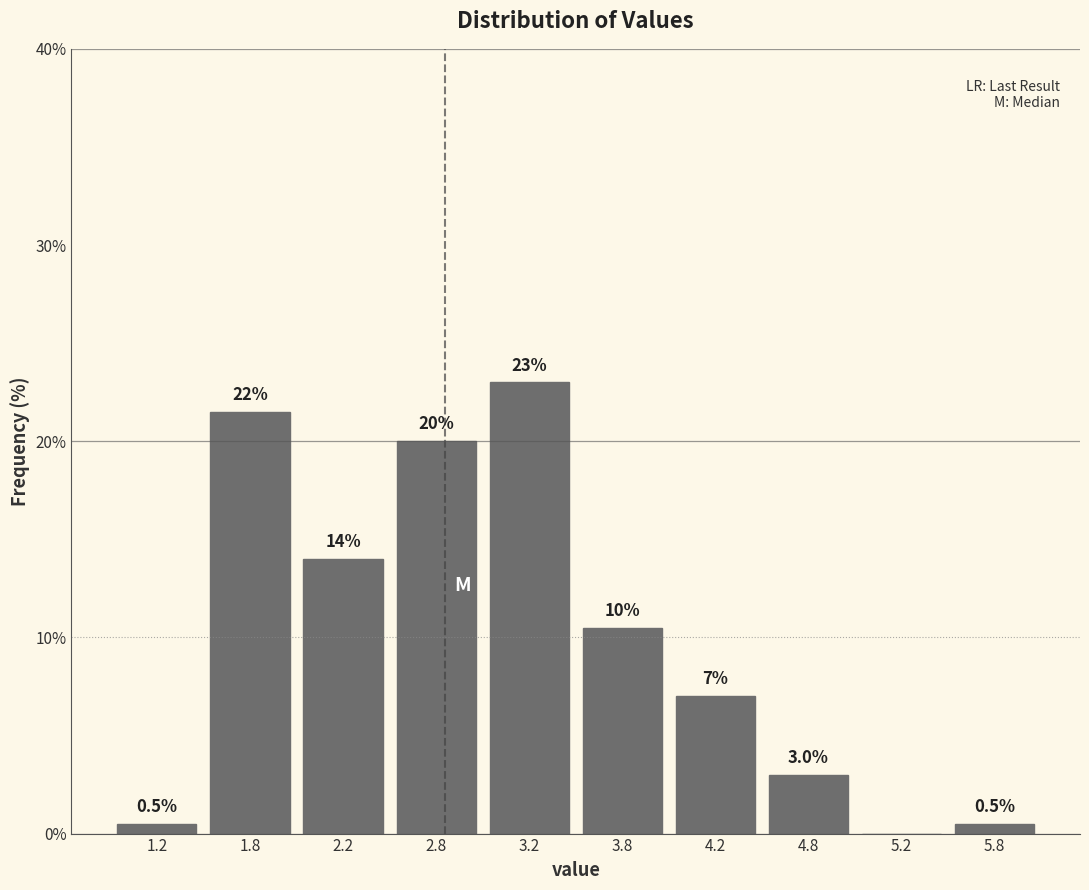

Which range on the x-axis has the tallest bar?

3.0 to 3.5